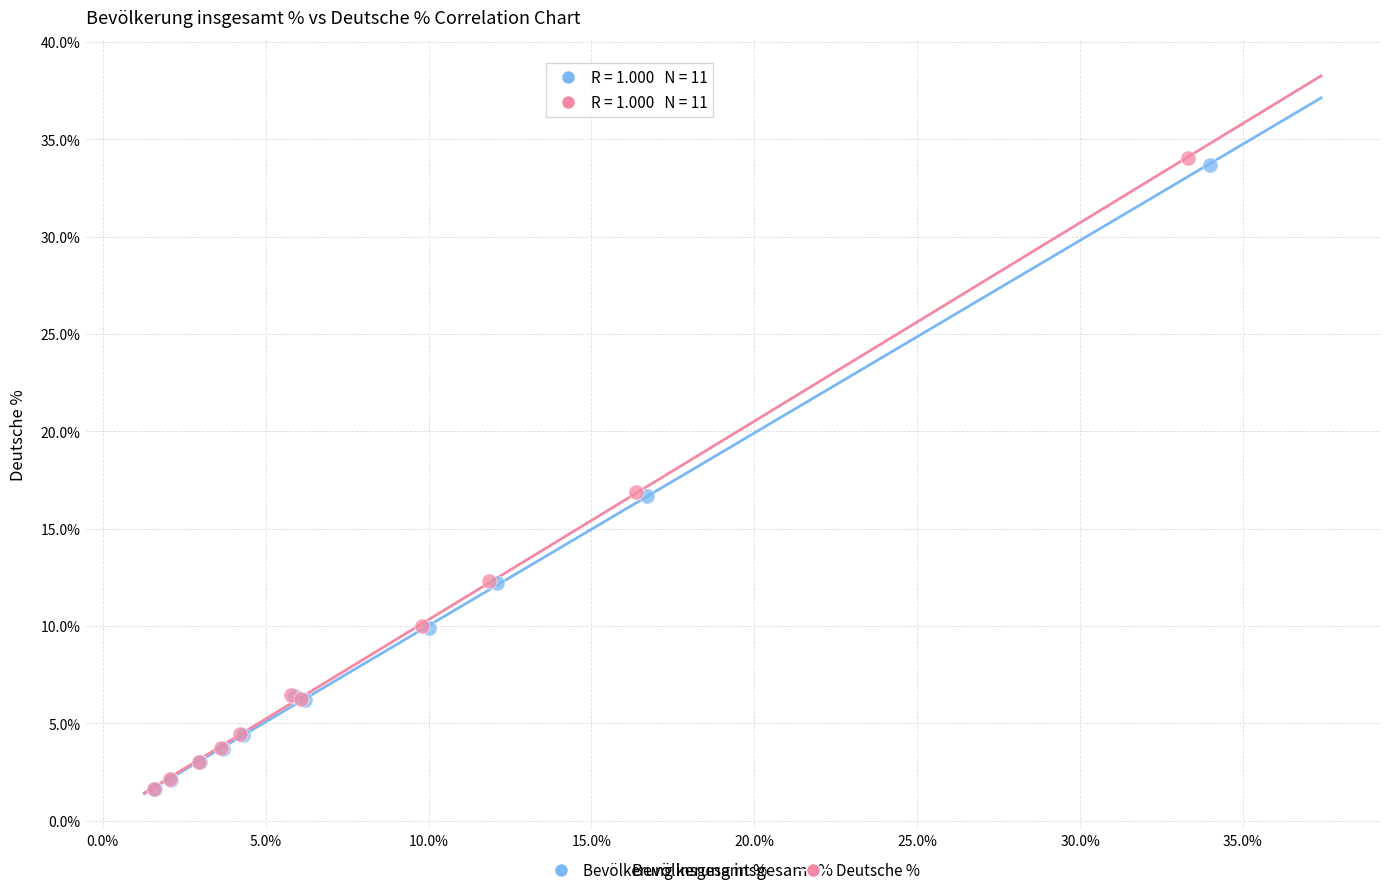

Which series has the largest Y range (max minus min)?

Deutsche %